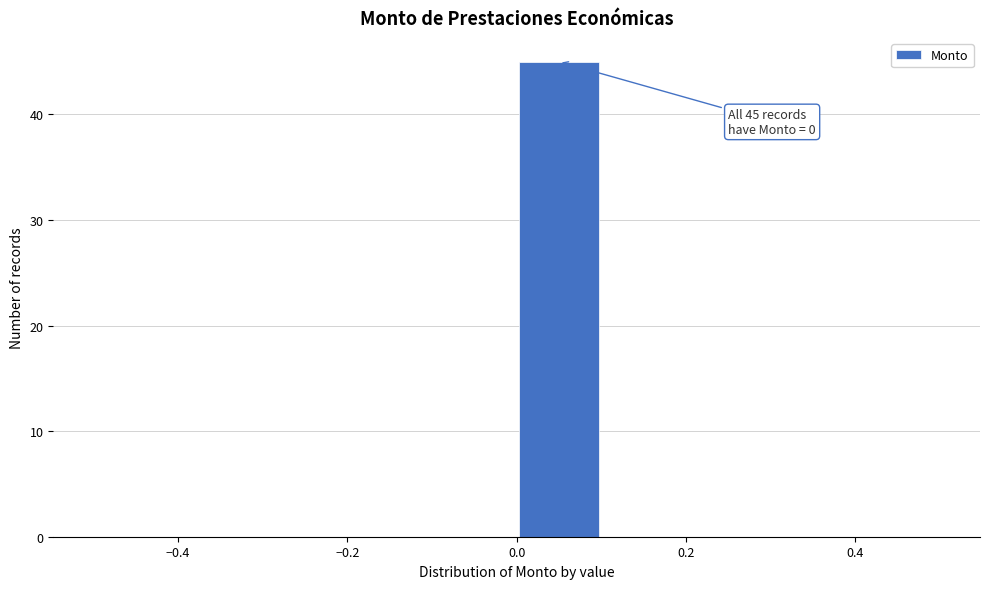

Which range on the x-axis has the tallest bar?

0.0 to 0.1